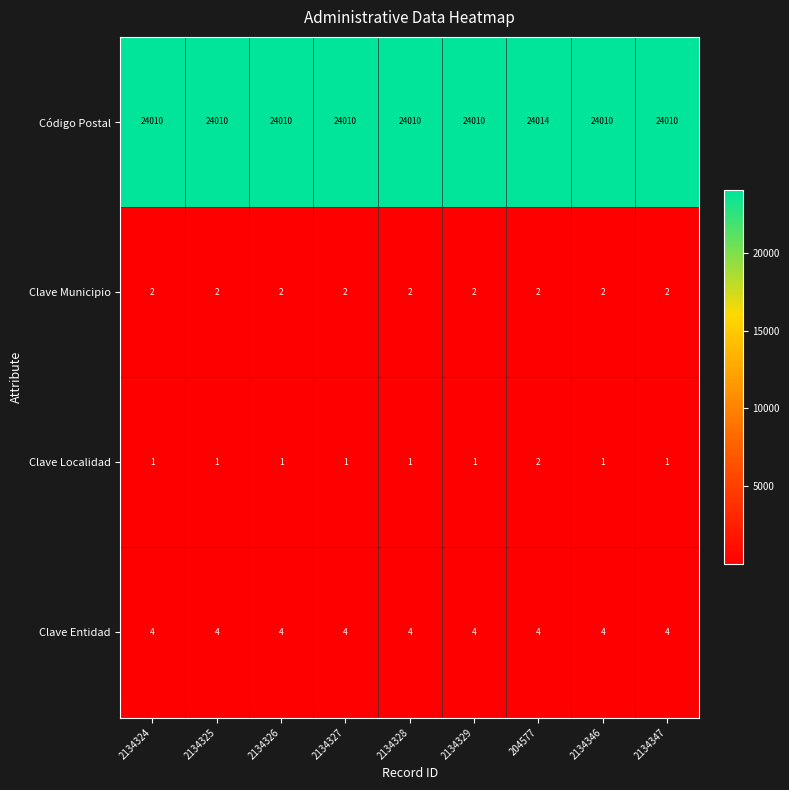

Read the Clave Entidad value at 2134325.

4